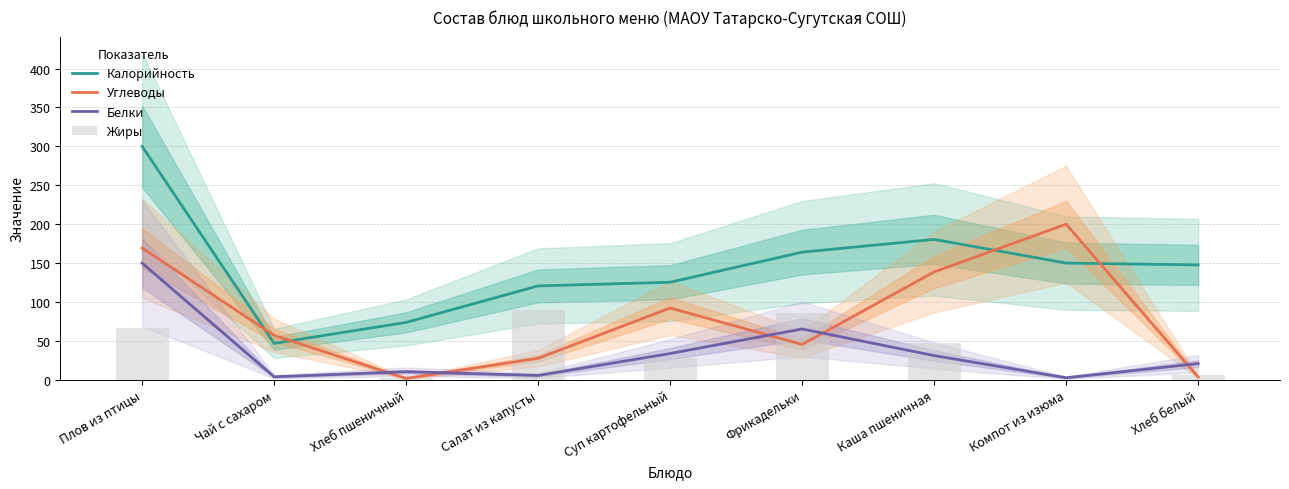

At which label does Белки reach its peak?

Плов из птицы